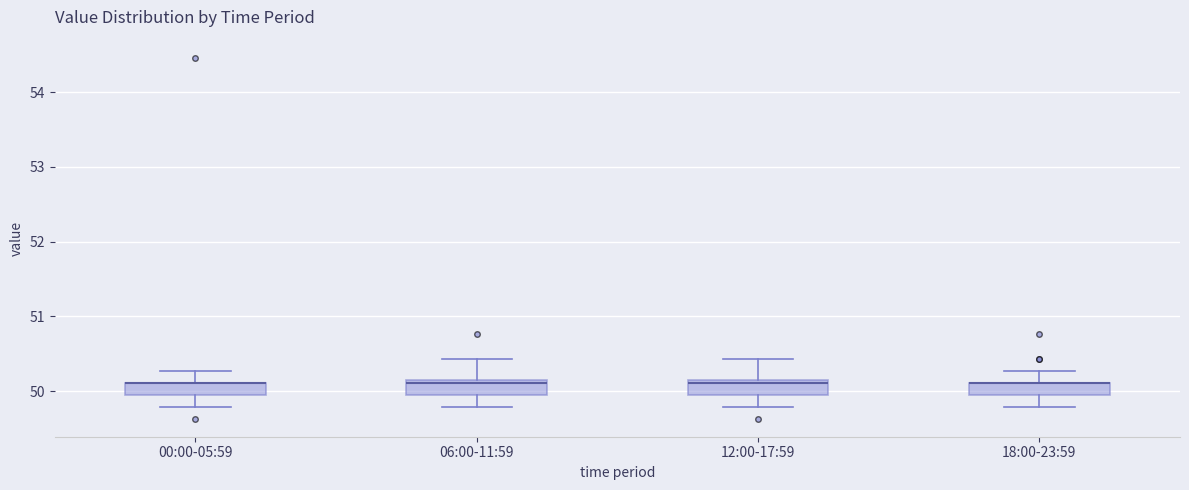

Reading left to right, read every box against the y-axis: the position of its median line, the range the box covers, and the ends of its whiskers. The values are not printed on the chart, so give them approximately, as read against the axis.

00:00-05:59: median 50.1 (drawn on the box's upper edge), box 50.0 to 50.1, whiskers 49.8 to 50.3
06:00-11:59: median 50.1, box 50.0 to 50.2, whiskers 49.8 to 50.4
12:00-17:59: median 50.1, box 50.0 to 50.2, whiskers 49.8 to 50.4
18:00-23:59: median 50.1 (drawn on the box's upper edge), box 50.0 to 50.1, whiskers 49.8 to 50.3